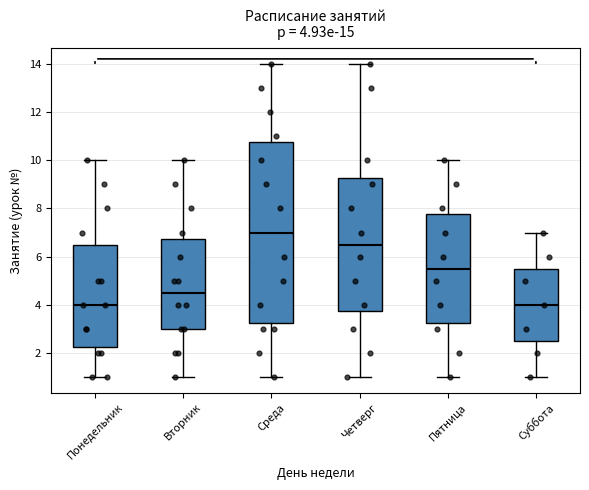

Comparing the boxes themselves (not the whiskers), which one is the tallest?

Среда